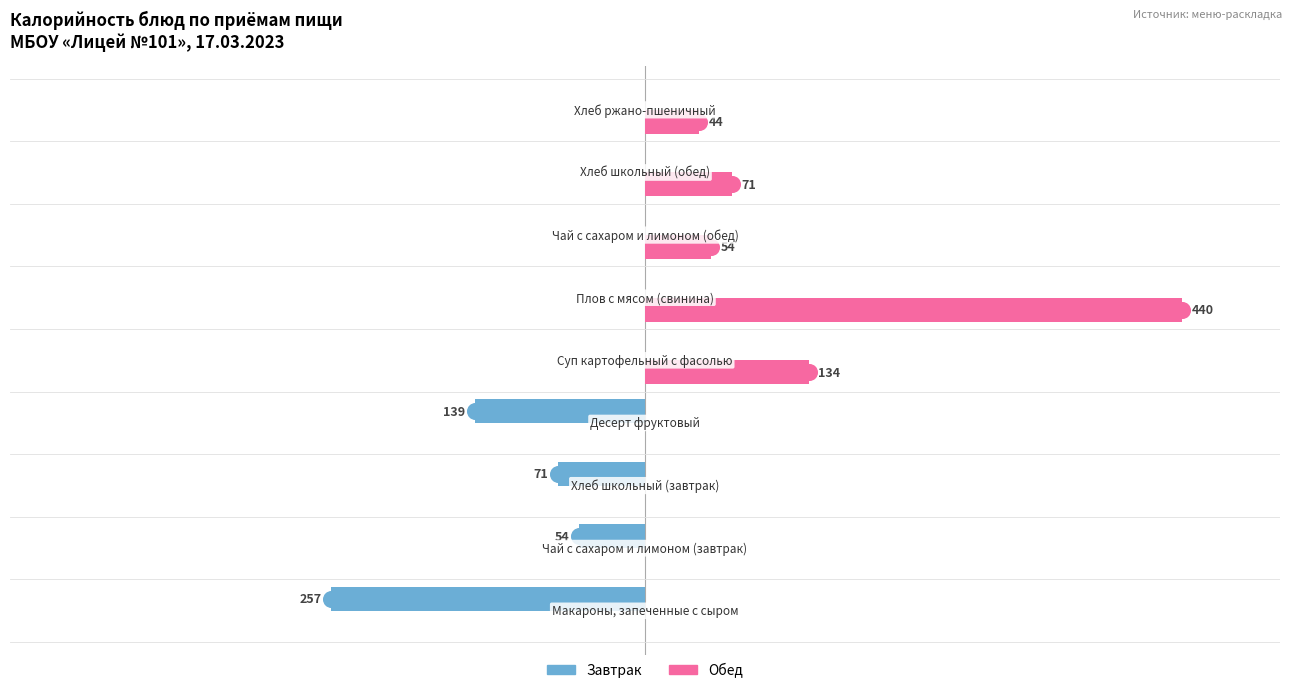

What are all the series names shown in the legend?

Завтрак, Обед